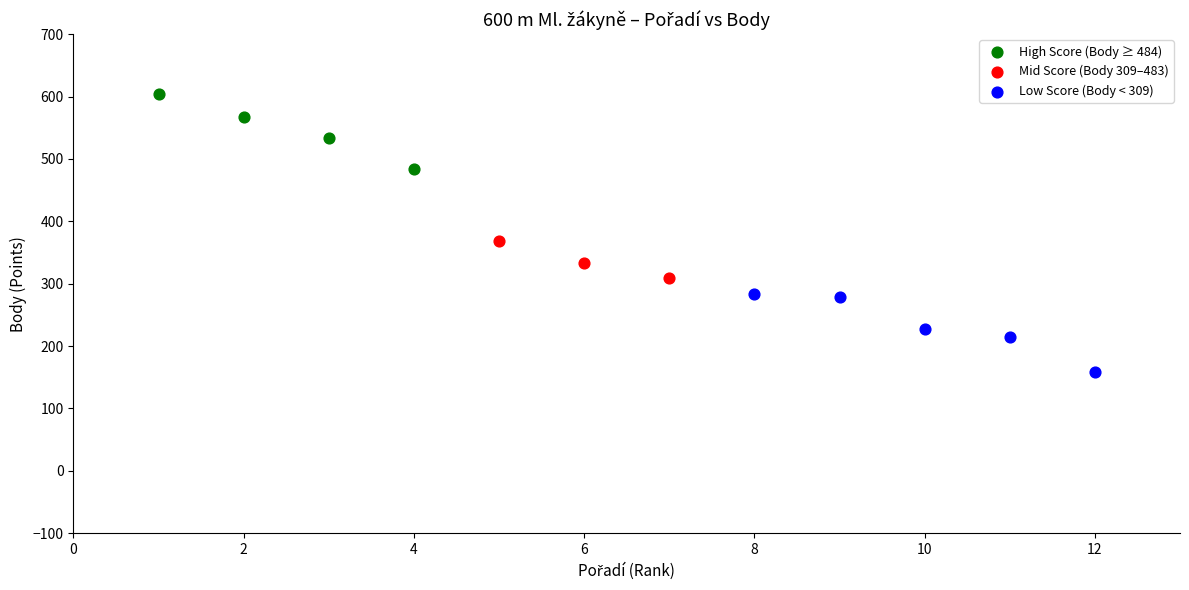

Which series contains the highest Y value?

High Score (Body ≥ 484)